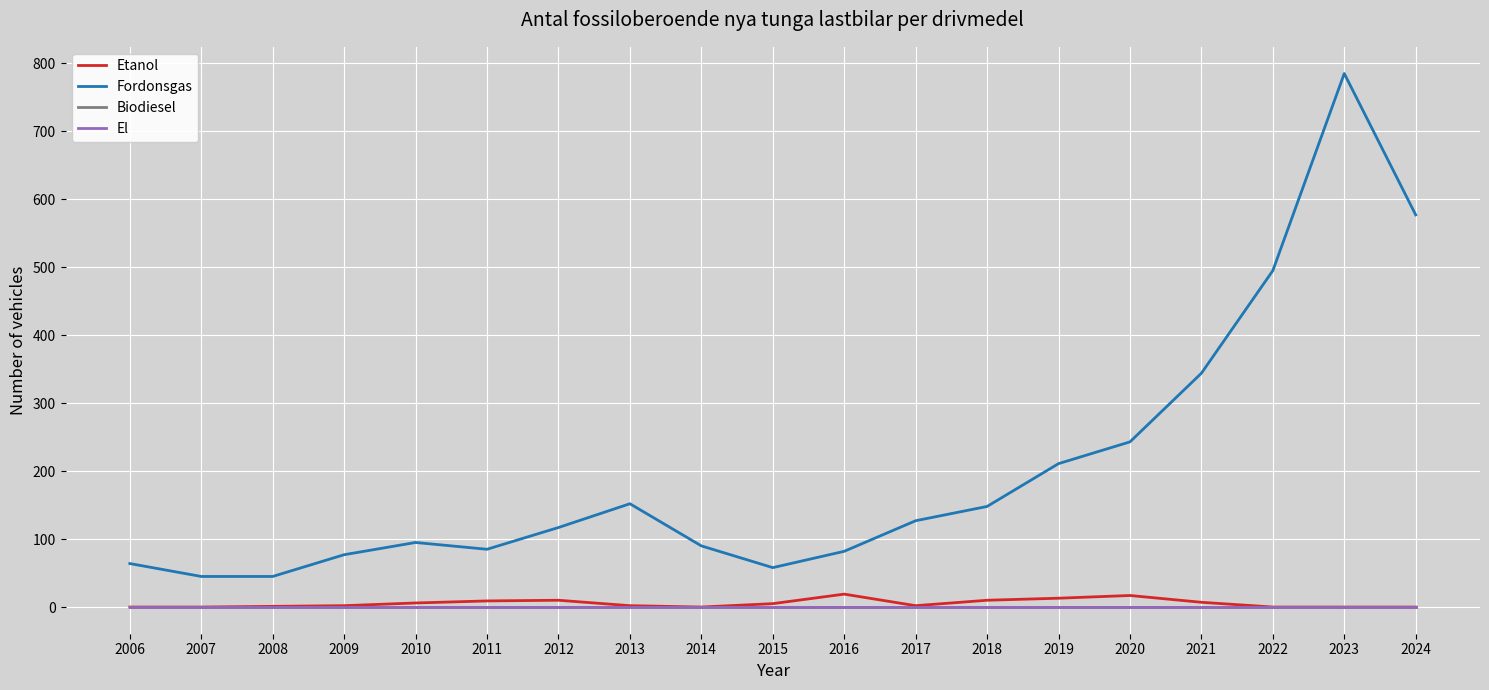

Does the chart have visible grid lines?

Yes